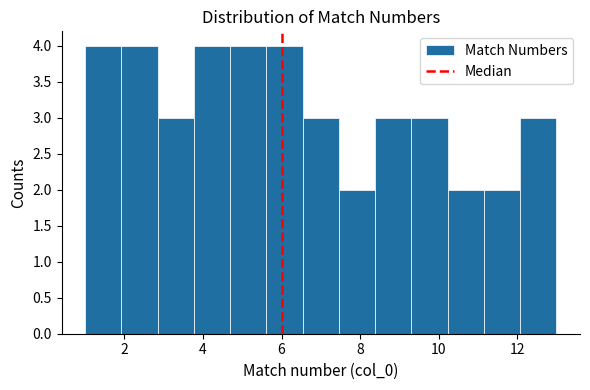

Reading left to right, transcribe this chart: for each bar, give the range it covers on the x-axis and its height. Neither the bar edges nor the heights are printed on the chart, so give them approximately, as read against the axes.

1.0 to 2.0: 4
2.0 to 2.8: 4
2.8 to 3.8: 3
3.8 to 4.6: 4
4.6 to 5.6: 4
5.6 to 6.6: 4
6.6 to 7.4: 3
7.4 to 8.4: 2
8.4 to 9.4: 3
9.4 to 10.2: 3
10.2 to 11.2: 2
11.2 to 12.0: 2
12.0 to 13.0: 3